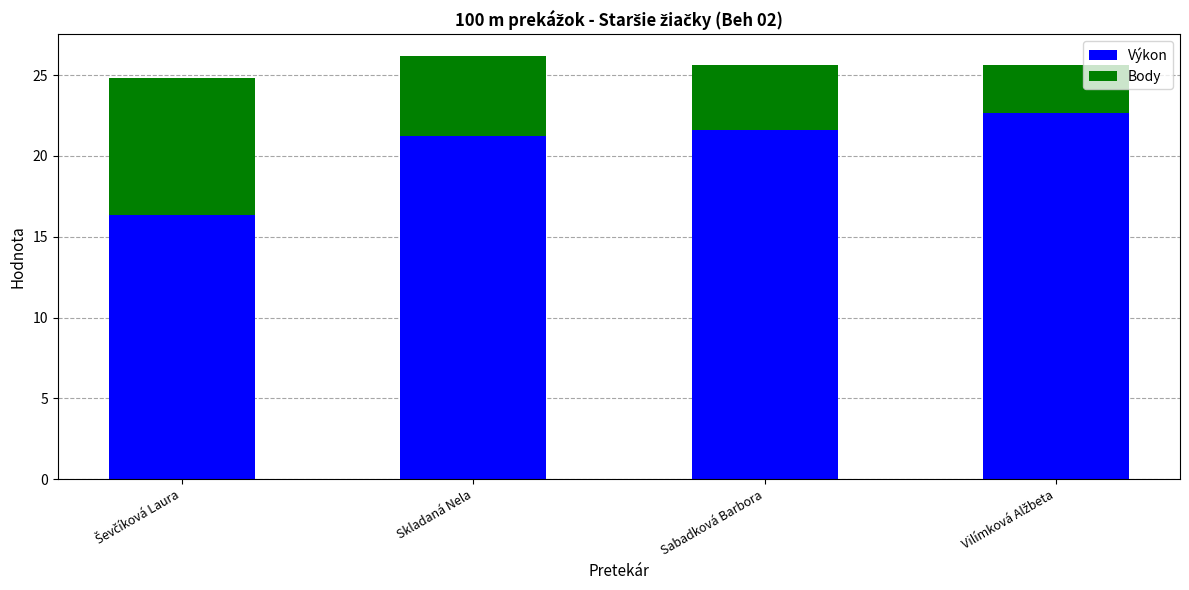

What is the minimum value for Výkon?

16.3